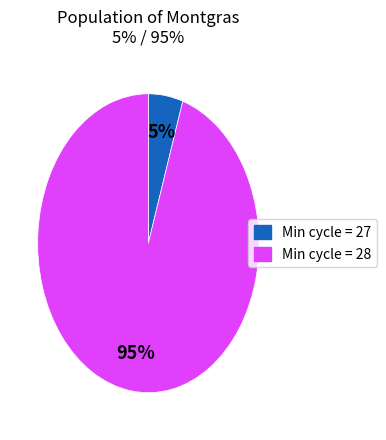

Is there a majority slice in this chart?

Yes